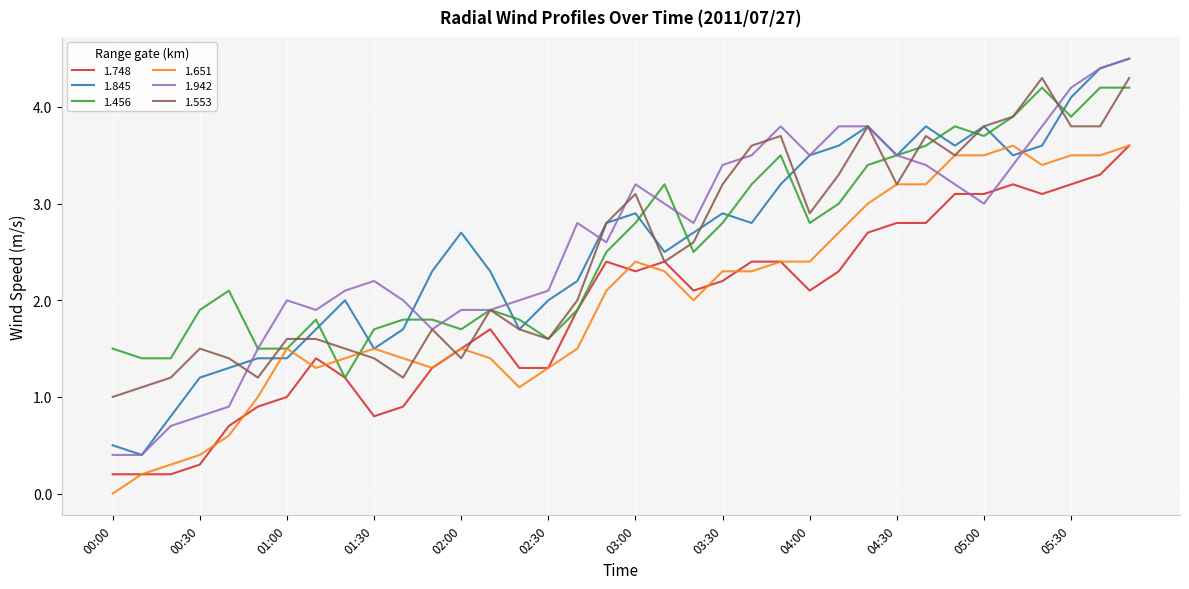

What is the maximum value for 1.845?

4.5